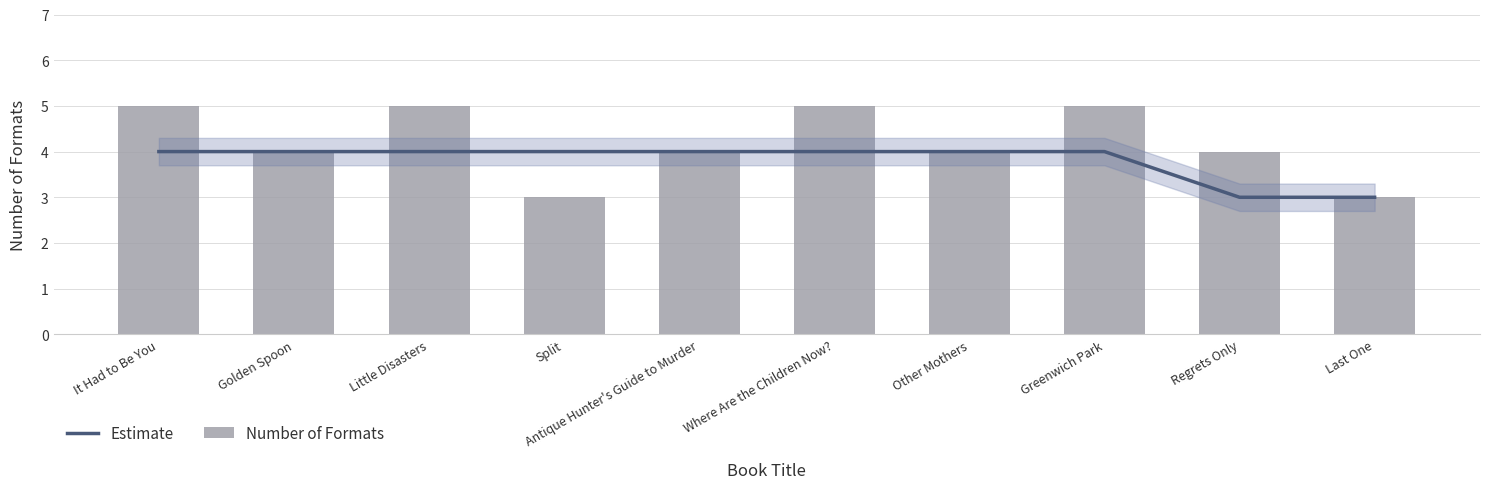

Which series has the largest total across all categories?

Number of Formats